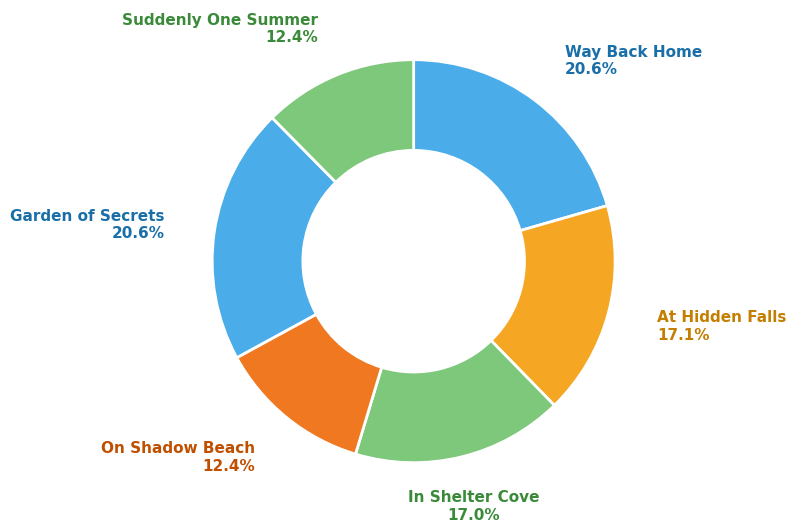

What is the smallest slice in the pie chart?

Suddenly One Summer